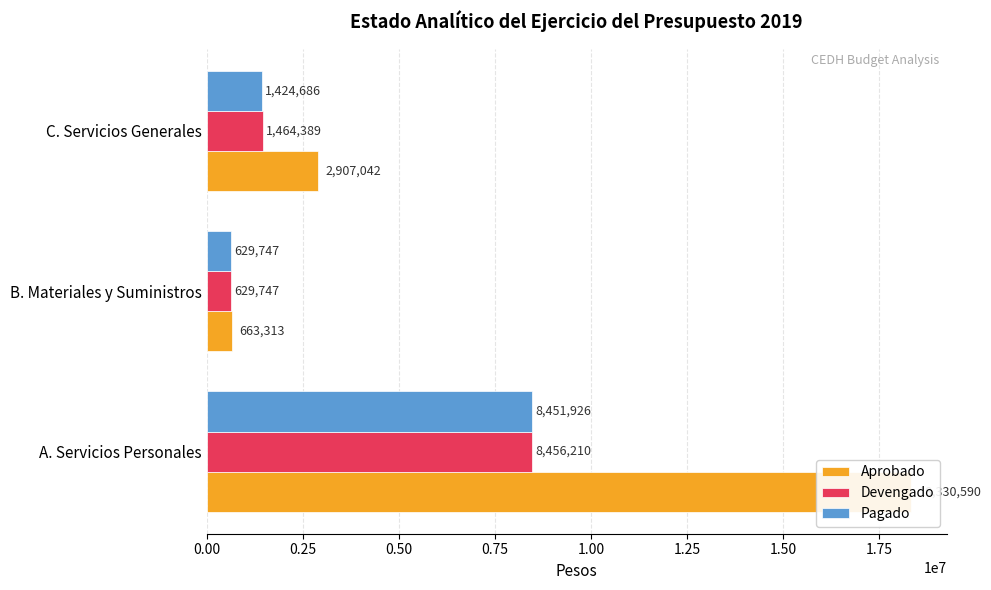

What is the value of the Devengado bar at the 3rd from the left?

1464389